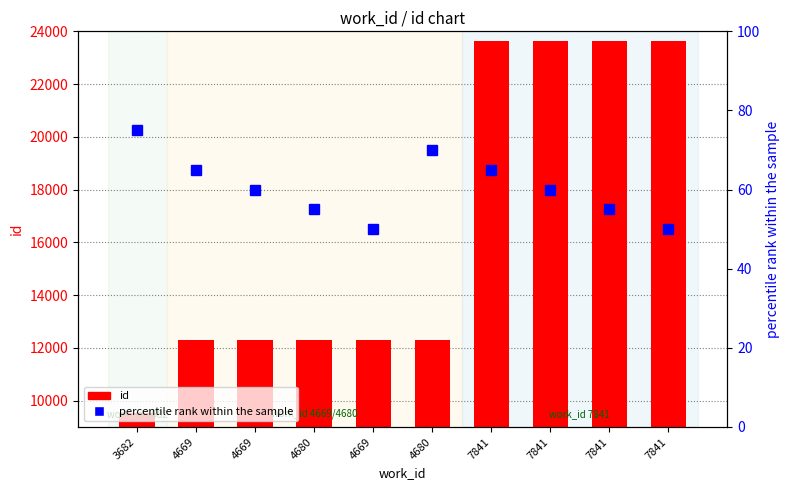

Between 7841 and 3682, which is larger?

7841